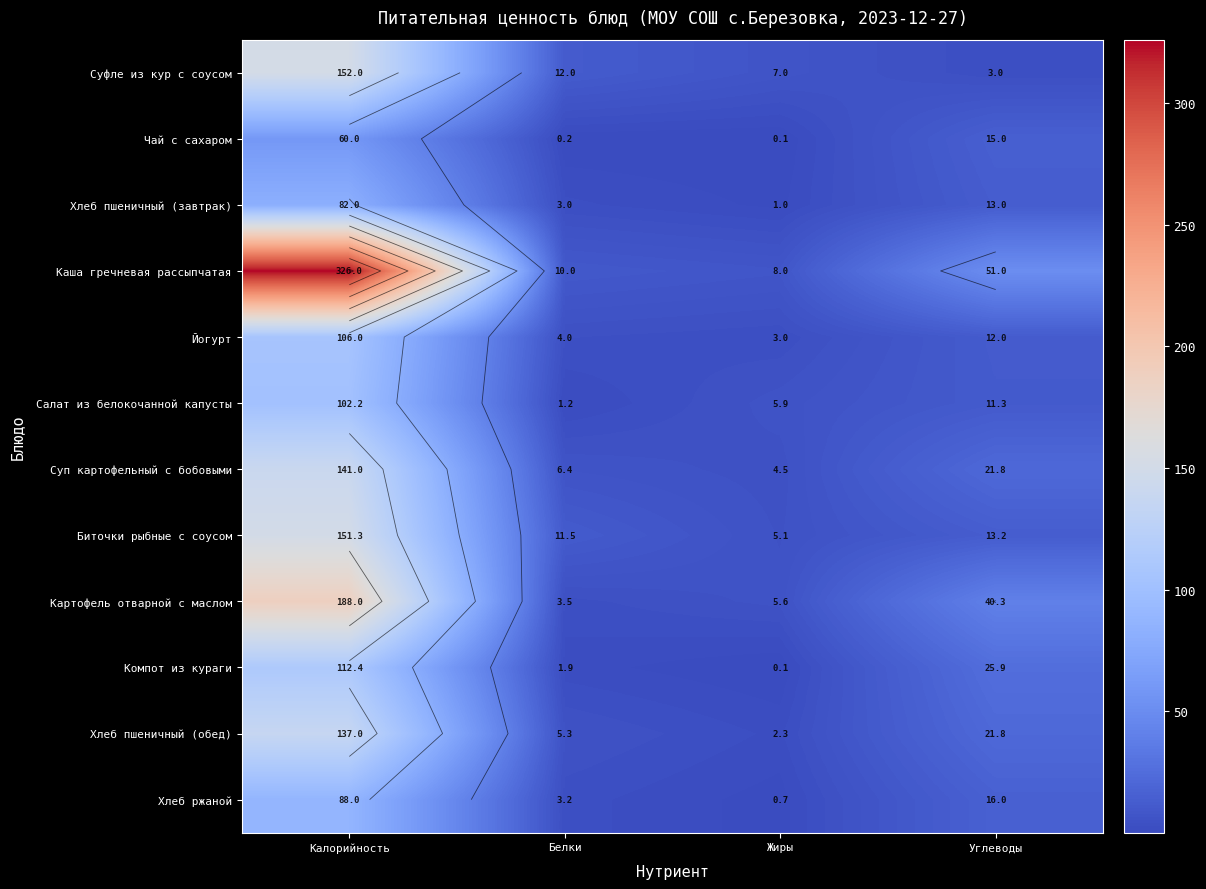

What is the greatest value displayed?

326.0